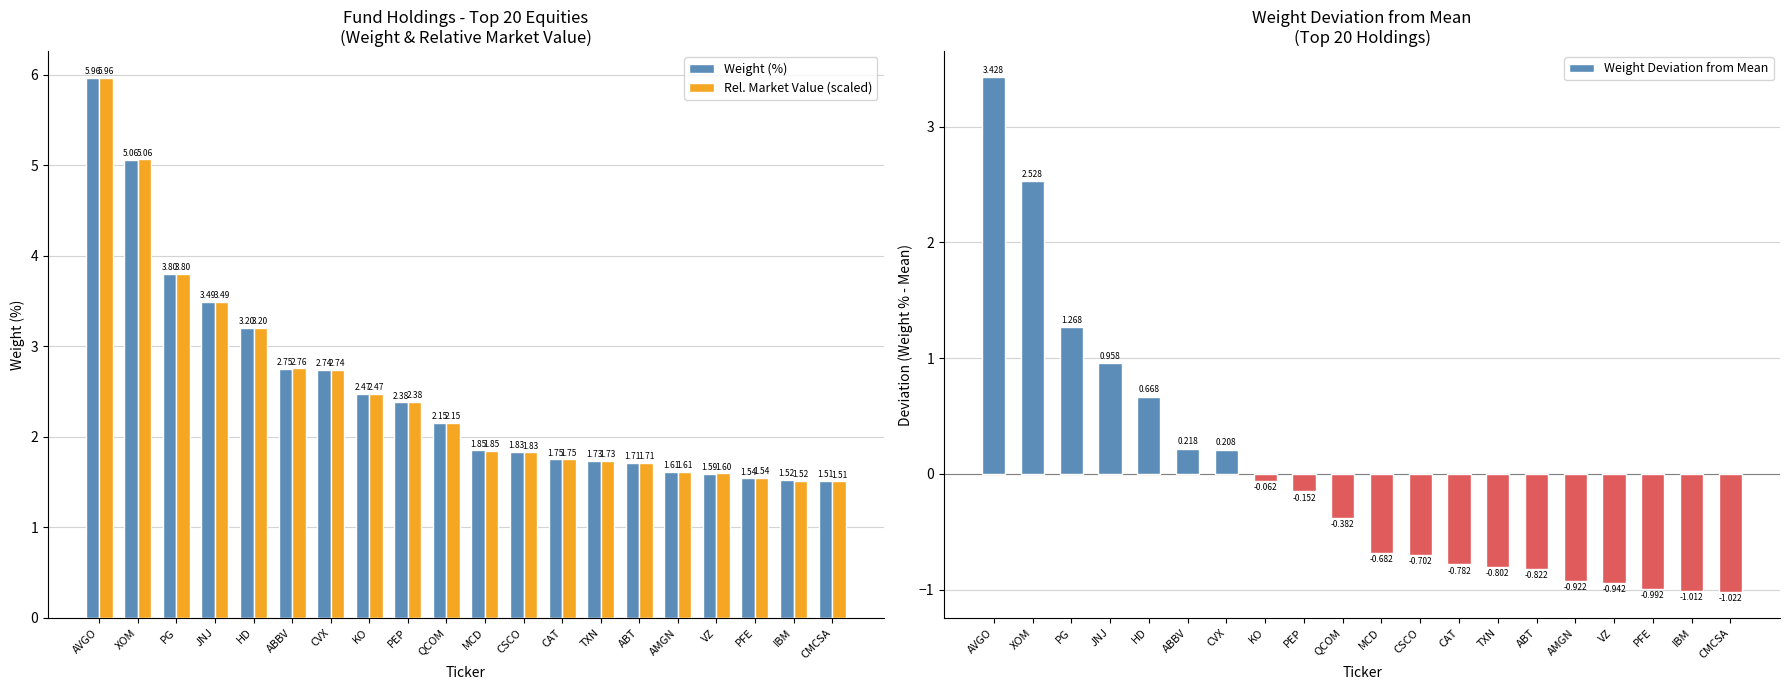

At how many categories does at least one series exceed 0?

20